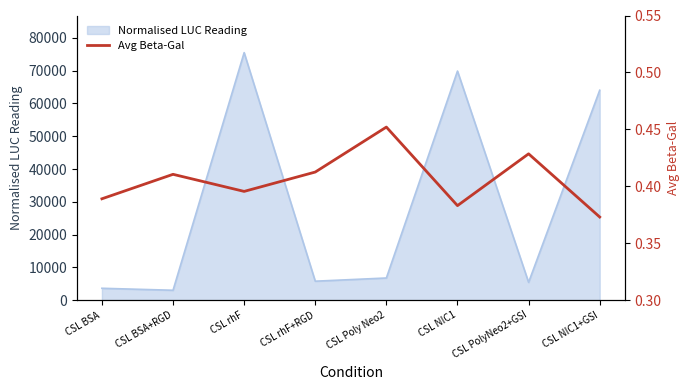

Reading left to right, transcribe all the data shown in this chart.

0.4	0.4	0.4	0.4	0.5	0.4	0.4	0.4